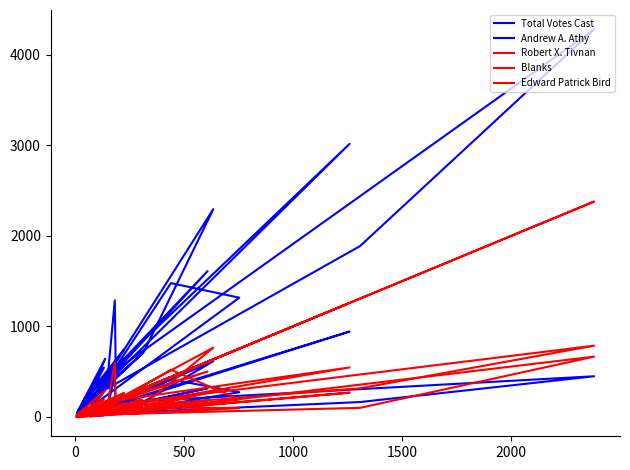

Which series has the largest total across all categories?

Total Votes Cast